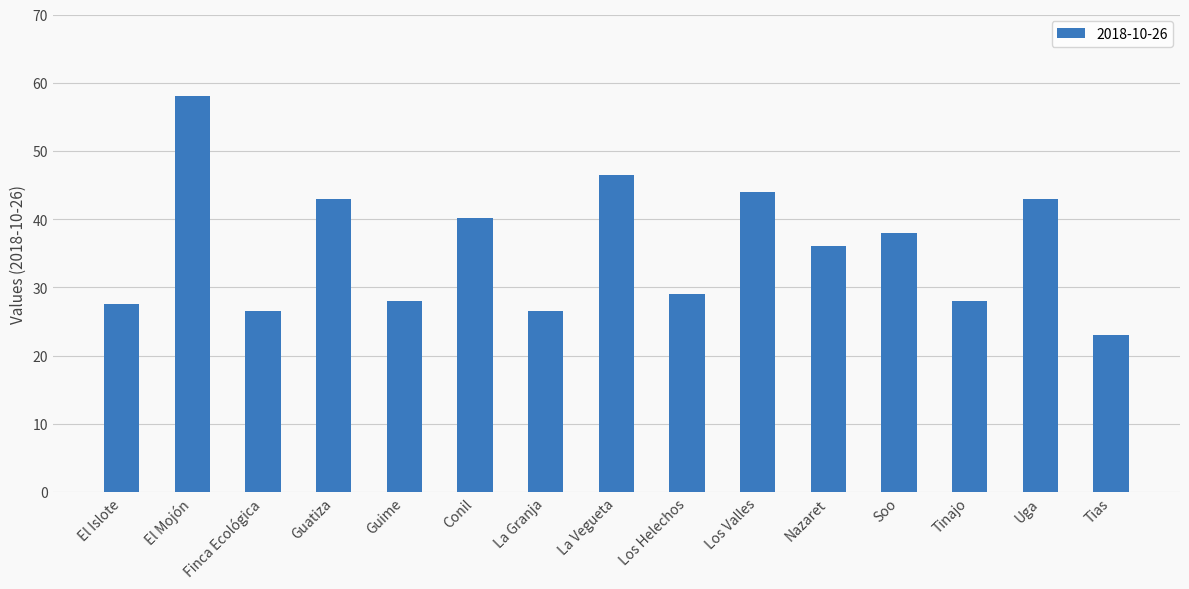

Reading left to right, extract all data points from this chart.

El Islote=27.5	El Mojón=58.0	Finca Ecológica=26.5	Guatiza=43.0	Guime=28.0	Conil=40.1	La Granja=26.5	La Vegueta=46.5	Los Helechos=29.0	Los Valles=44.0	Nazaret=36.0	Soo=37.9	Tinajo=28.0	Uga=43.0	Tias=23.0